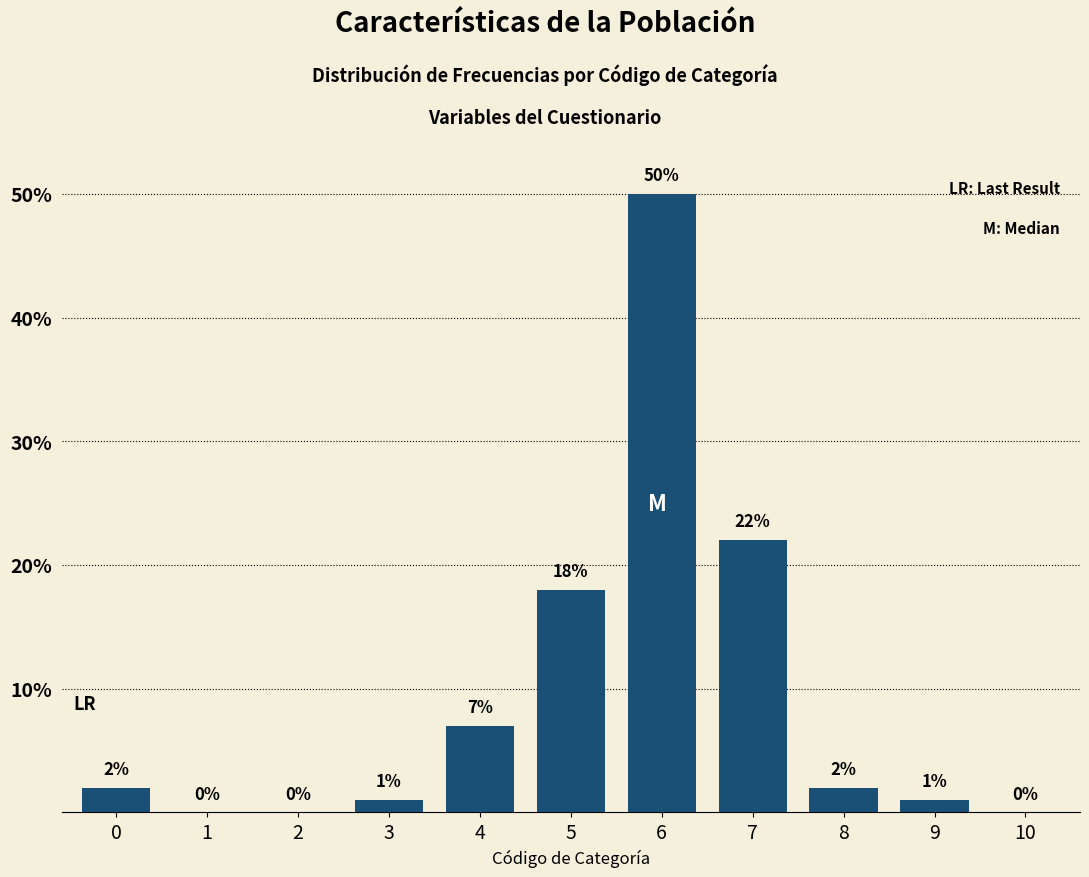

Reading right to left, what are all the values shown in this chart?

10=0	9=1	8=2	7=22	6=50	5=18	4=7	3=1	2=0	1=0	0=2